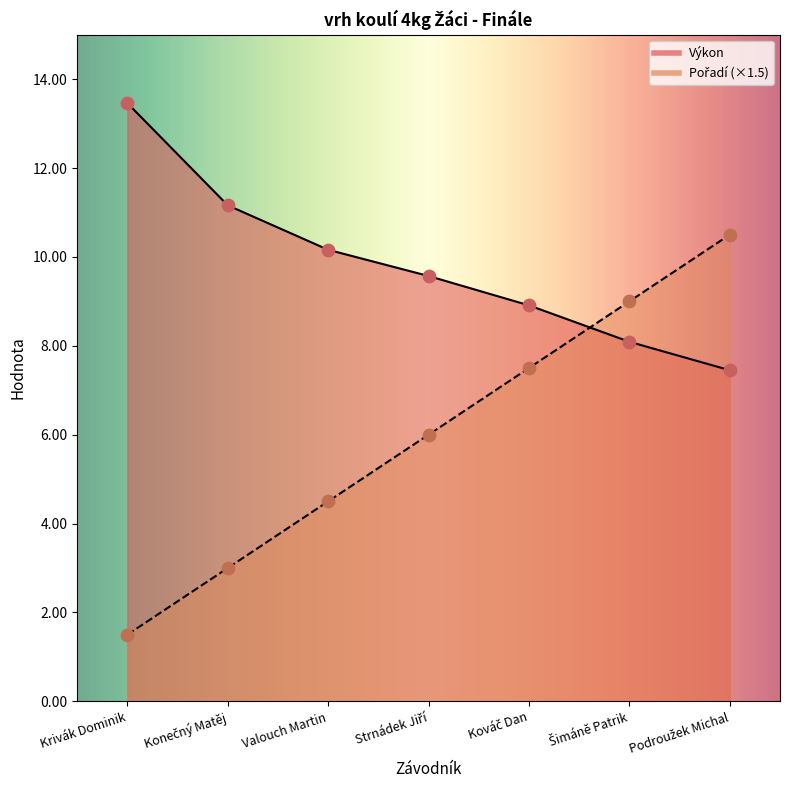

Which series contains the lowest Y value?

Pořadí